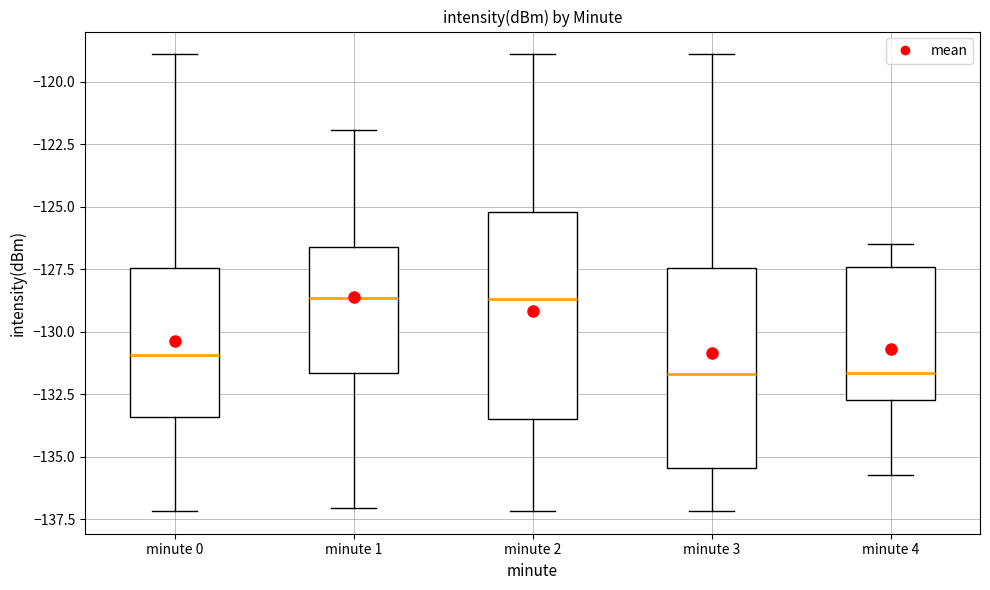

Reading left to right, read every box against the y-axis: the position of its median line, the range the box covers, and the ends of its whiskers. The values are not printed on the chart, so give them approximately, as read against the axis.

minute 0: median -131.0, box -133.5 to -127.5, whiskers -137.0 to -119.0
minute 1: median -128.5, box -131.5 to -126.5, whiskers -137.0 to -122.0
minute 2: median -128.5, box -133.5 to -125.0, whiskers -137.0 to -119.0
minute 3: median -131.5, box -135.5 to -127.5, whiskers -137.0 to -119.0
minute 4: median -131.5, box -132.5 to -127.5, whiskers -135.5 to -126.5